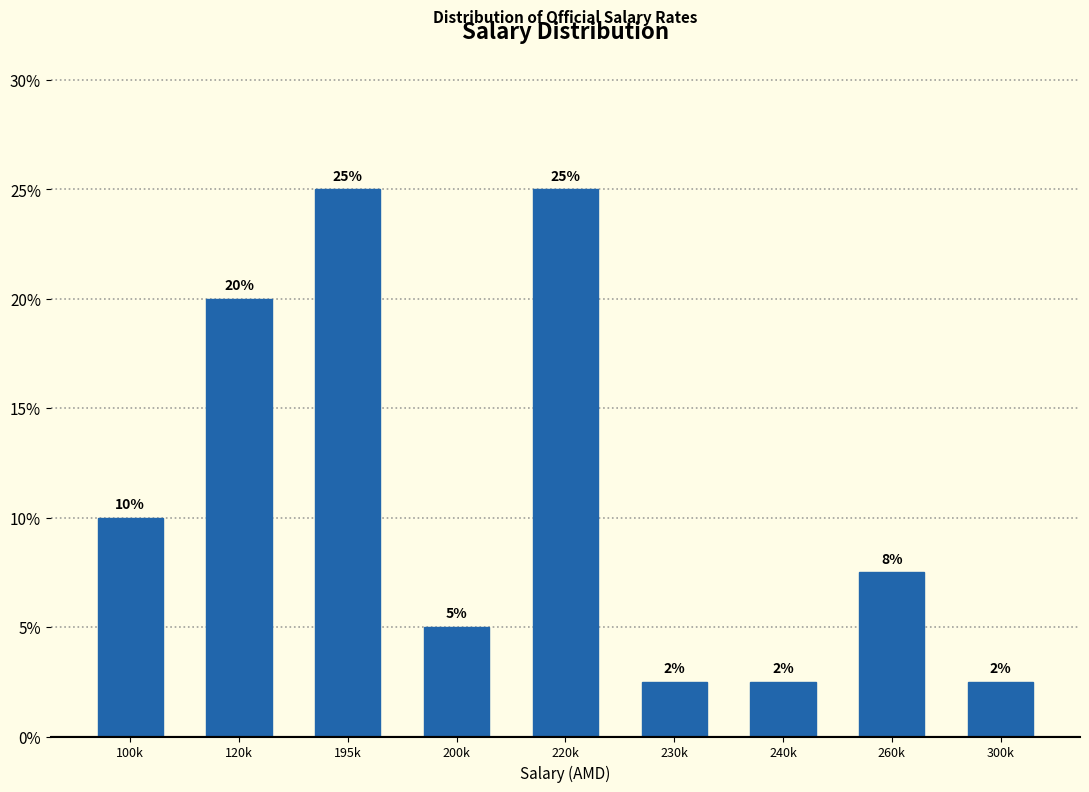

What is the minimum value shown in the chart?

2.5